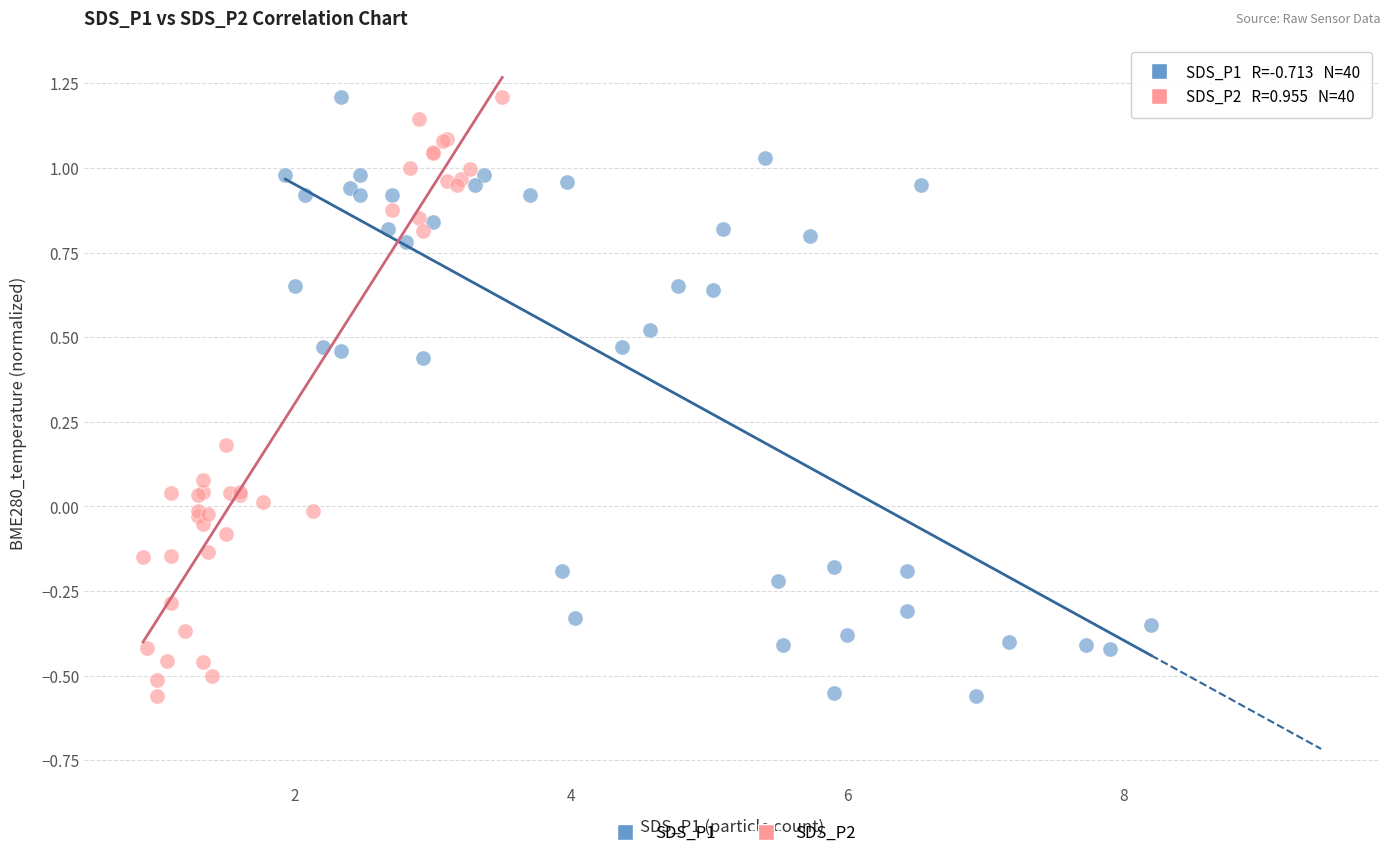

What are all the series names shown in the legend?

SDS_P1, SDS_P2